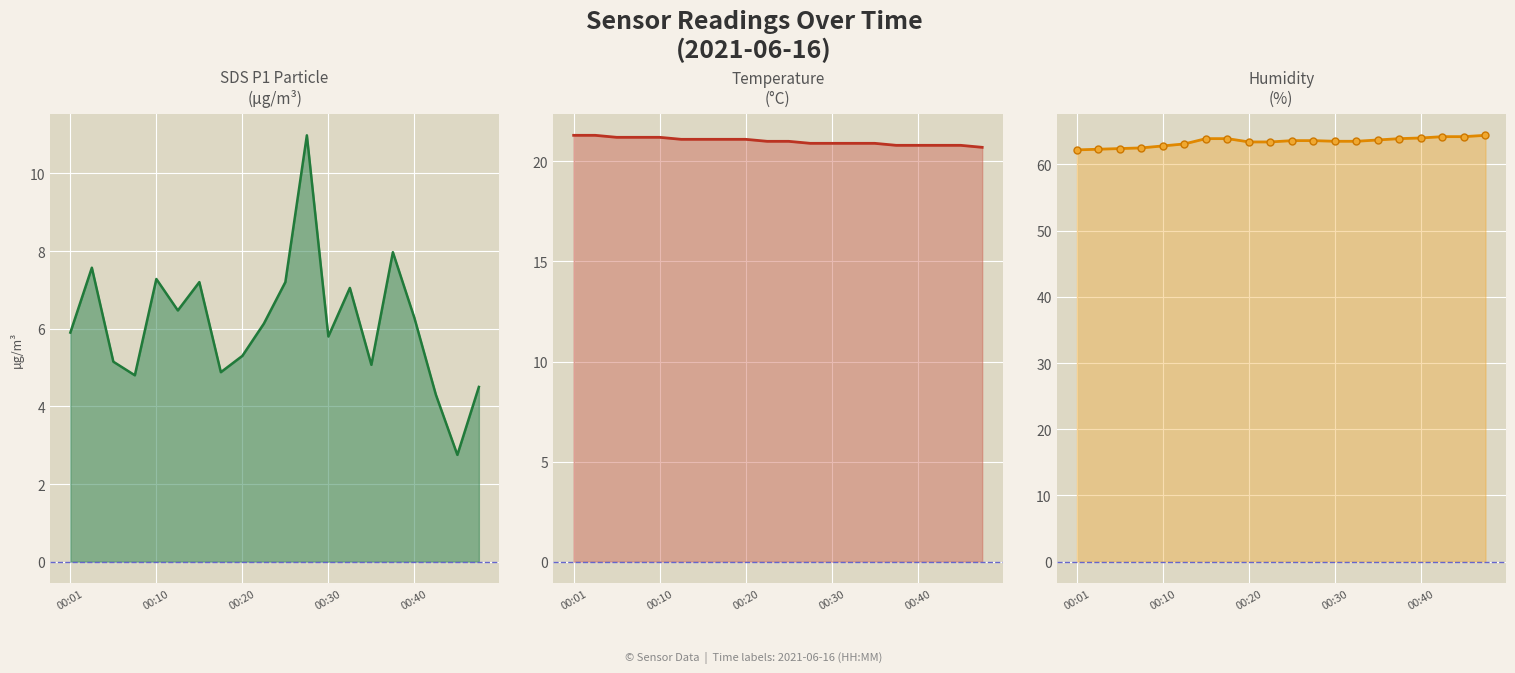

What is the difference between the highest and lowest values at 5?

56.6